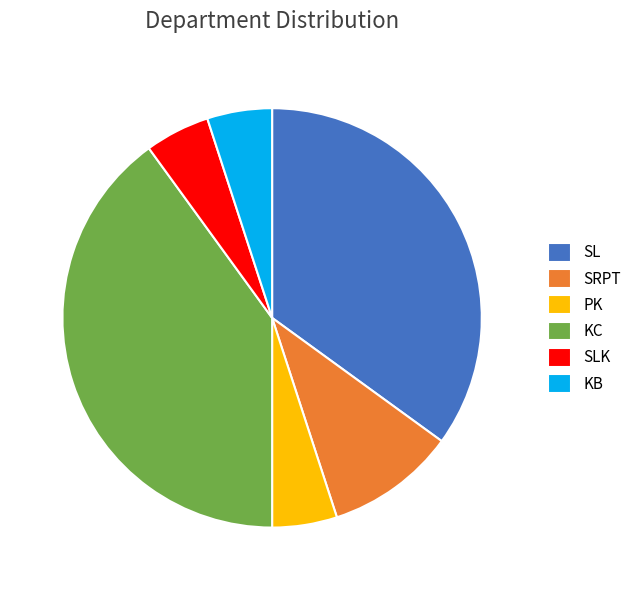

Which category has the biggest portion of the pie?

KC